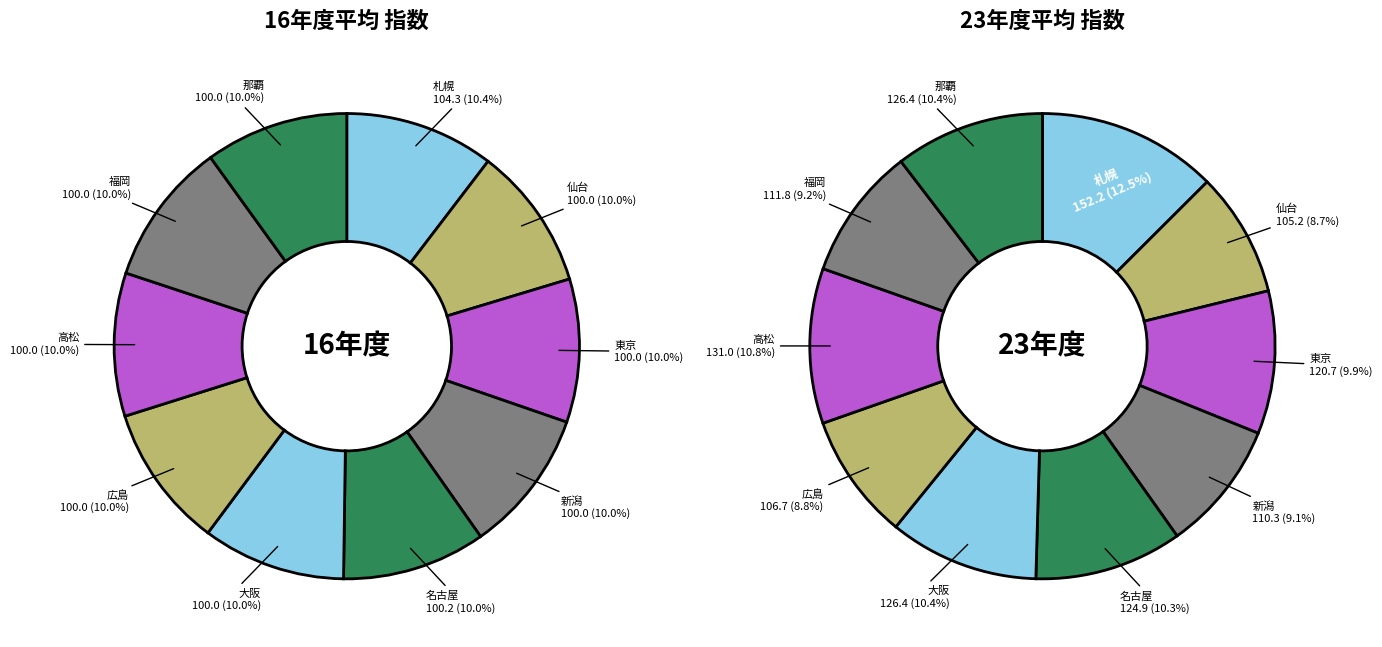

What percentage do 東京 and 大阪 together represent?

19.9%